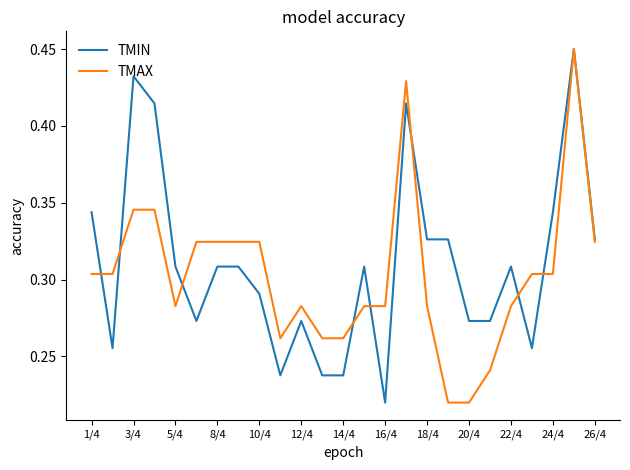

How many lines are shown in the chart?

2